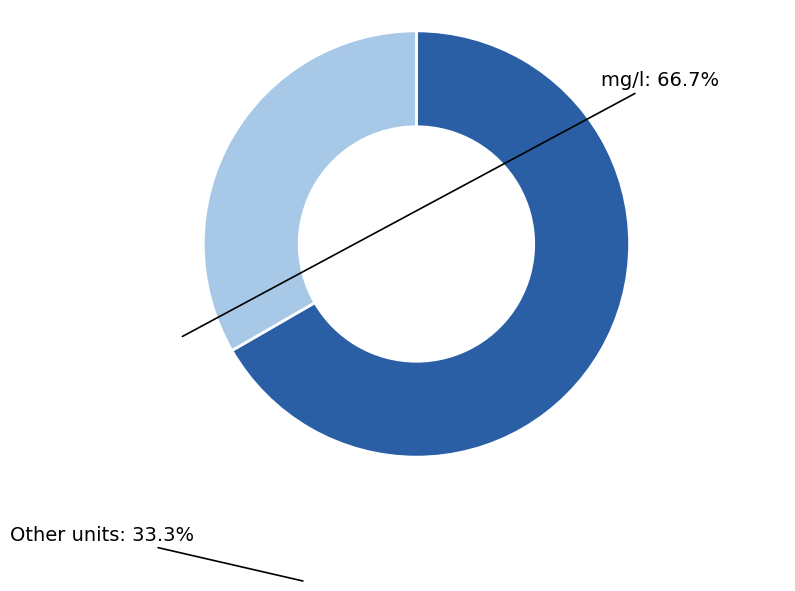

Rank the categories by value from highest to lowest.

mg/l, Other units